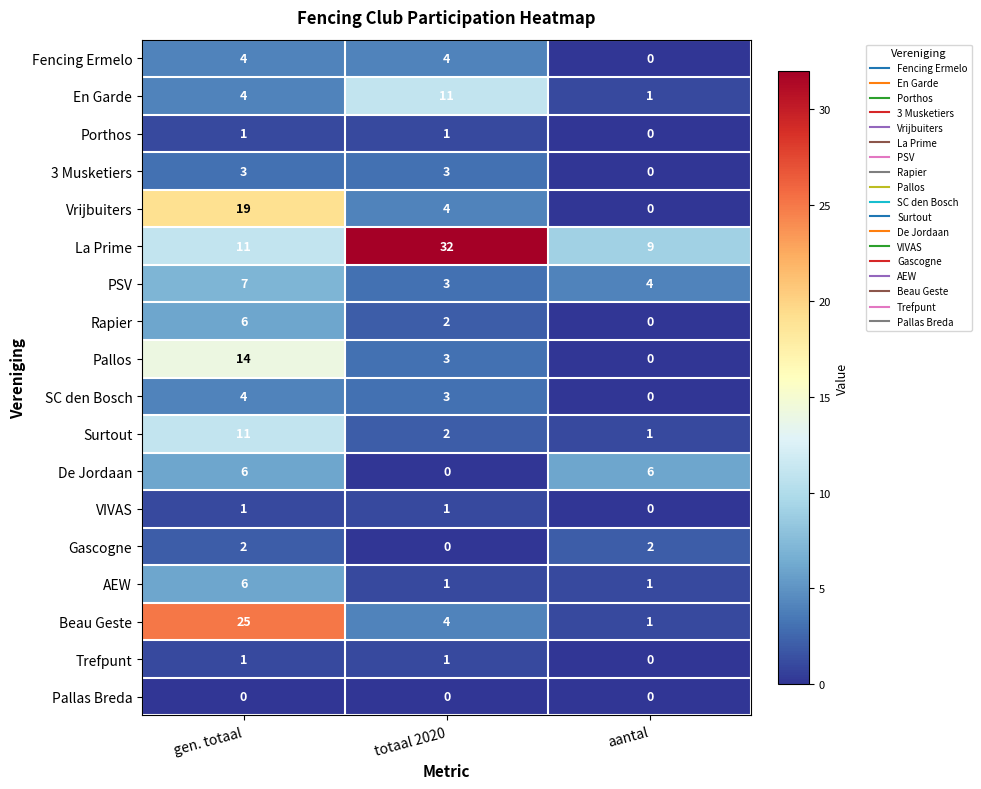

What is the minimum value for PSV?

3